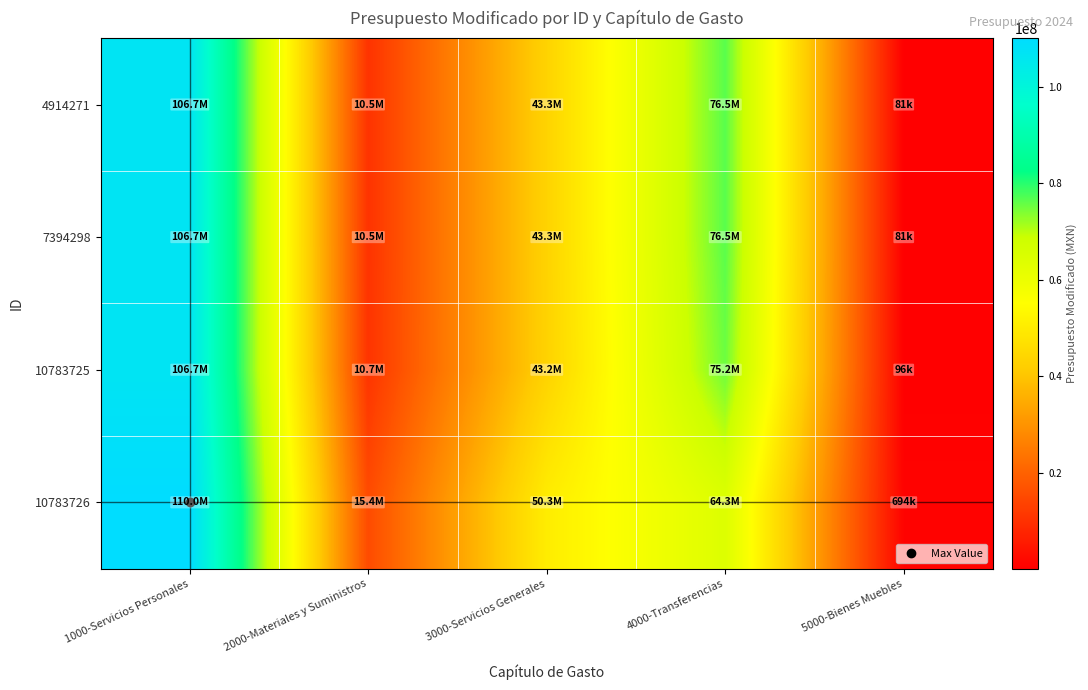

Between 4000-Transferencias and 5000-Bienes Muebles, which series saw the biggest shift?

4914271